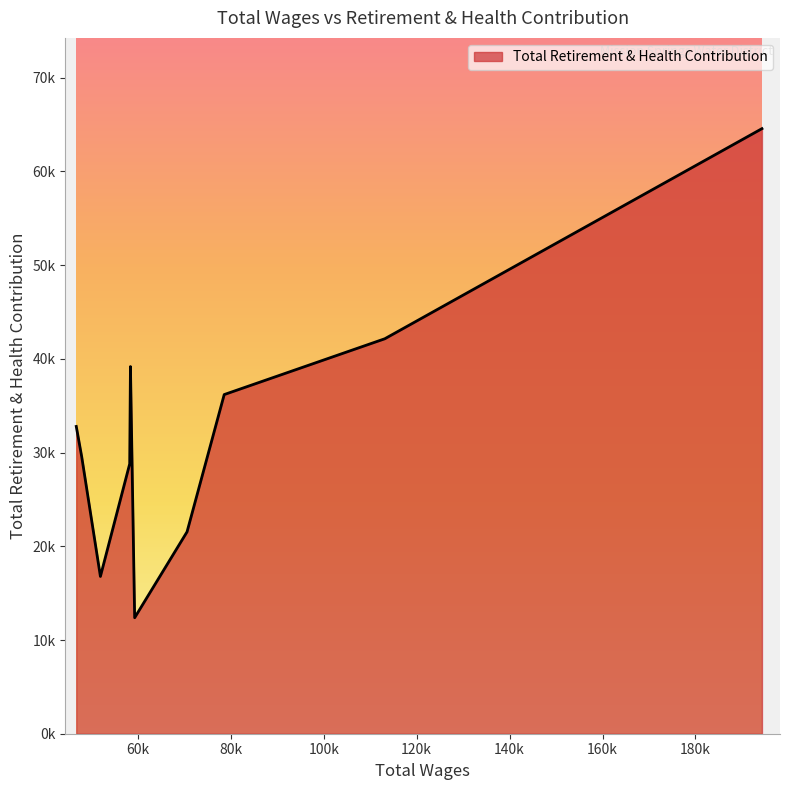

Does the chart display data point markers on the line(s)?

No